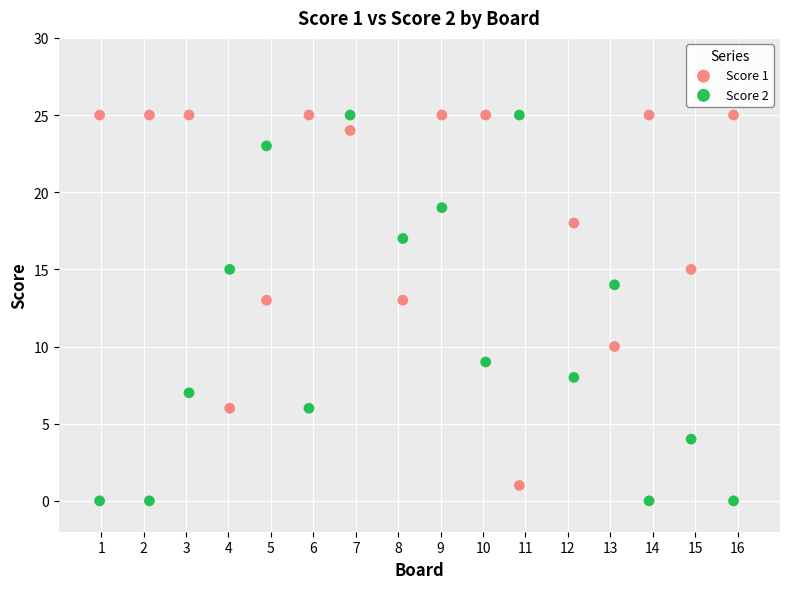

Across all data points, what is the range of Y values (max minus min)?

25